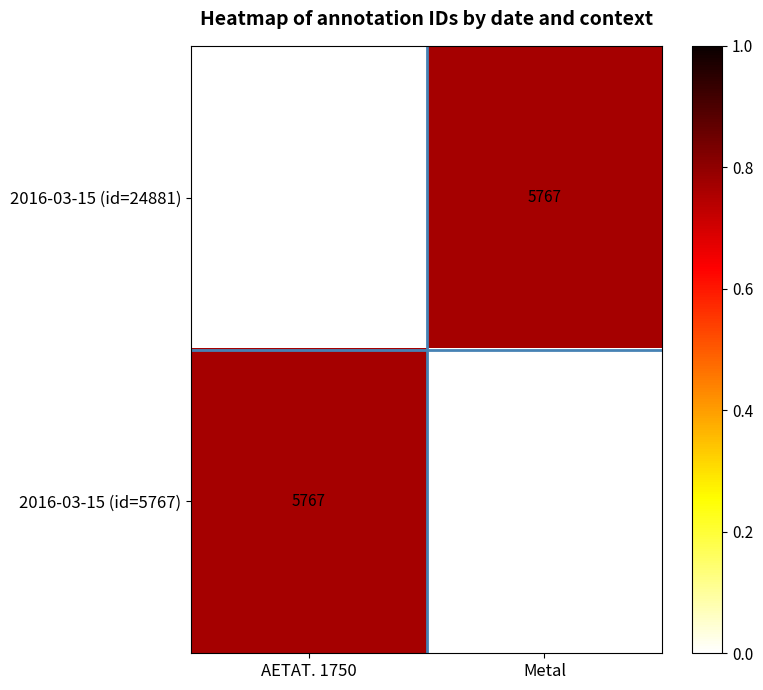

Reading right to left, what are all the values shown in this chart?

2016-03-15 (id=24881): Metal=5767	AETAT. 1750=24881
2016-03-15 (id=5767): Metal=24881	AETAT. 1750=5767